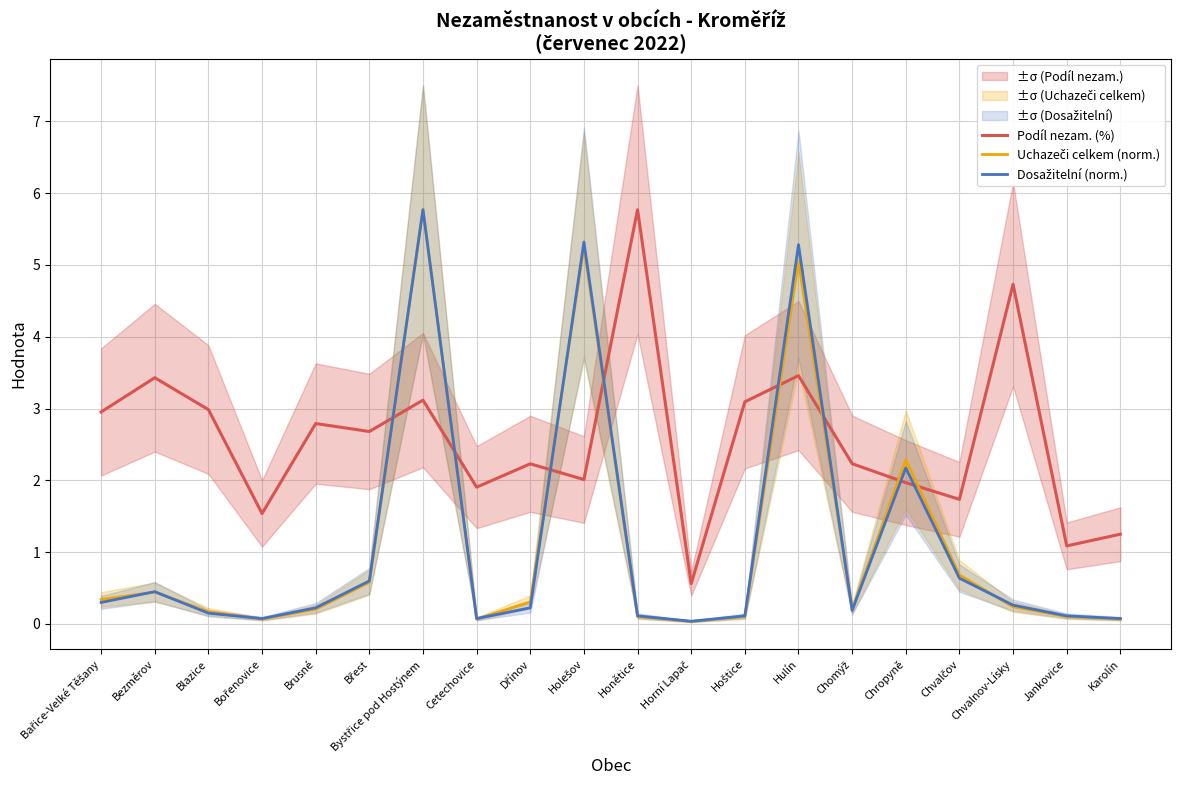

Which series has the largest range (max minus min)?

Uchazeči celkem (norm.)